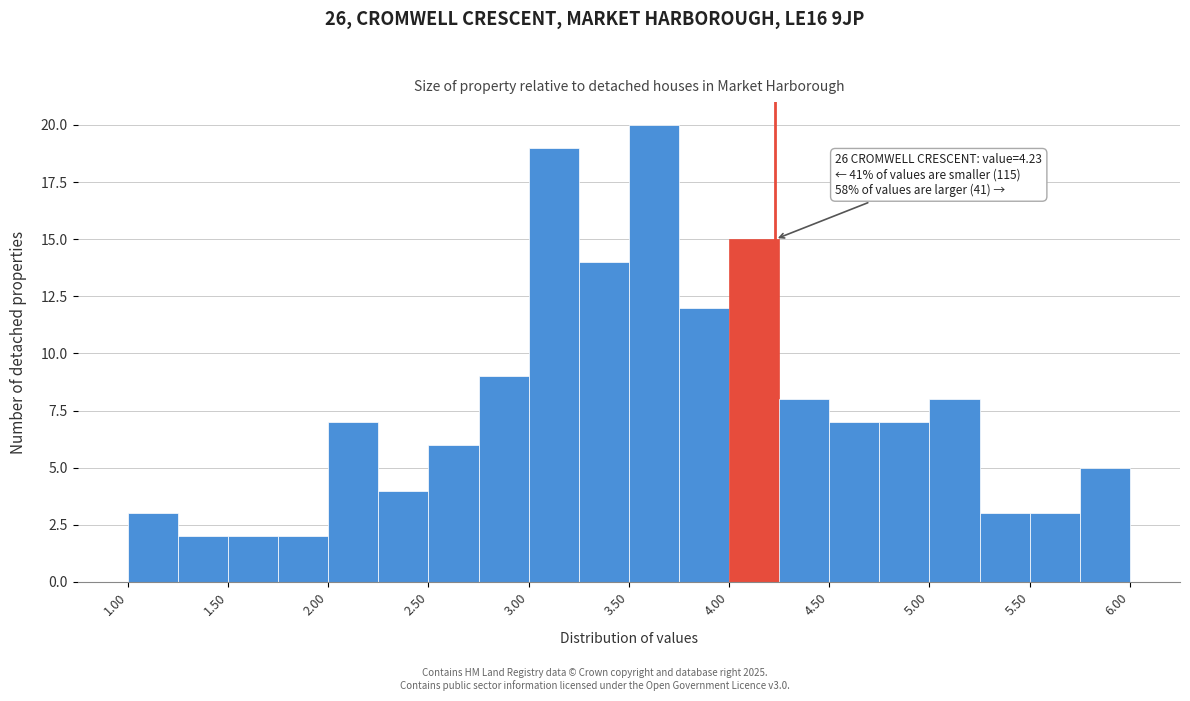

Over which range of the x-axis is the bar tallest?

3.50 to 3.75